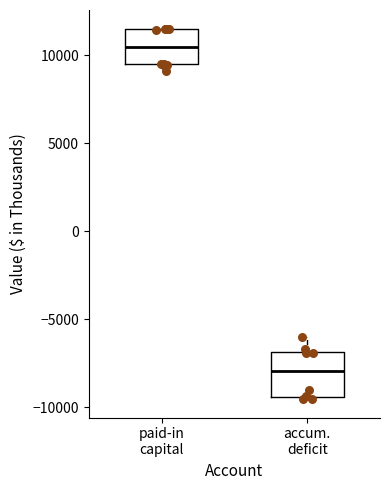

Reading left to right, read every box against the y-axis: the position of its median line, the range the box covers, and the ends of its whiskers. The values are not printed on the chart, so give them approximately, as read against the axis.

paid-in capital: median 10500, box 9500 to 11500, whiskers 9000 to 11500
accum. deficit: median -8000, box -9500 to -7000, whiskers -9500 to -6000